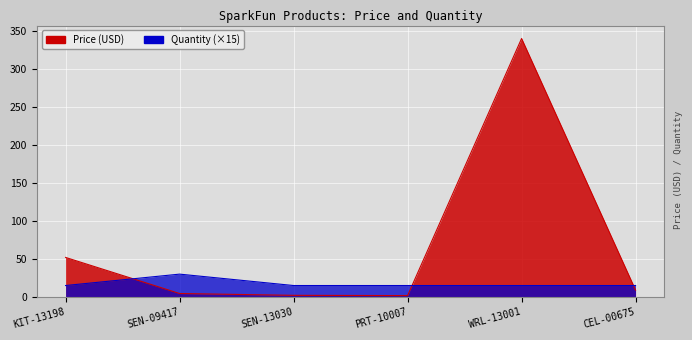

How many data points in Quantity are above 15?

1